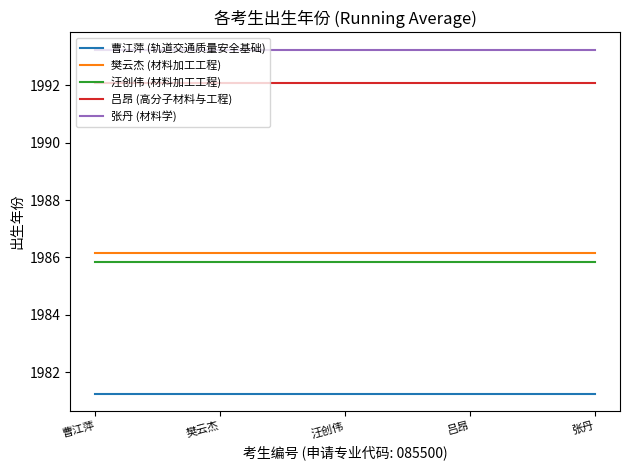

True or false: 张丹 (材料学) and 吕昂 (高分子材料与工程) cross at least once.

False